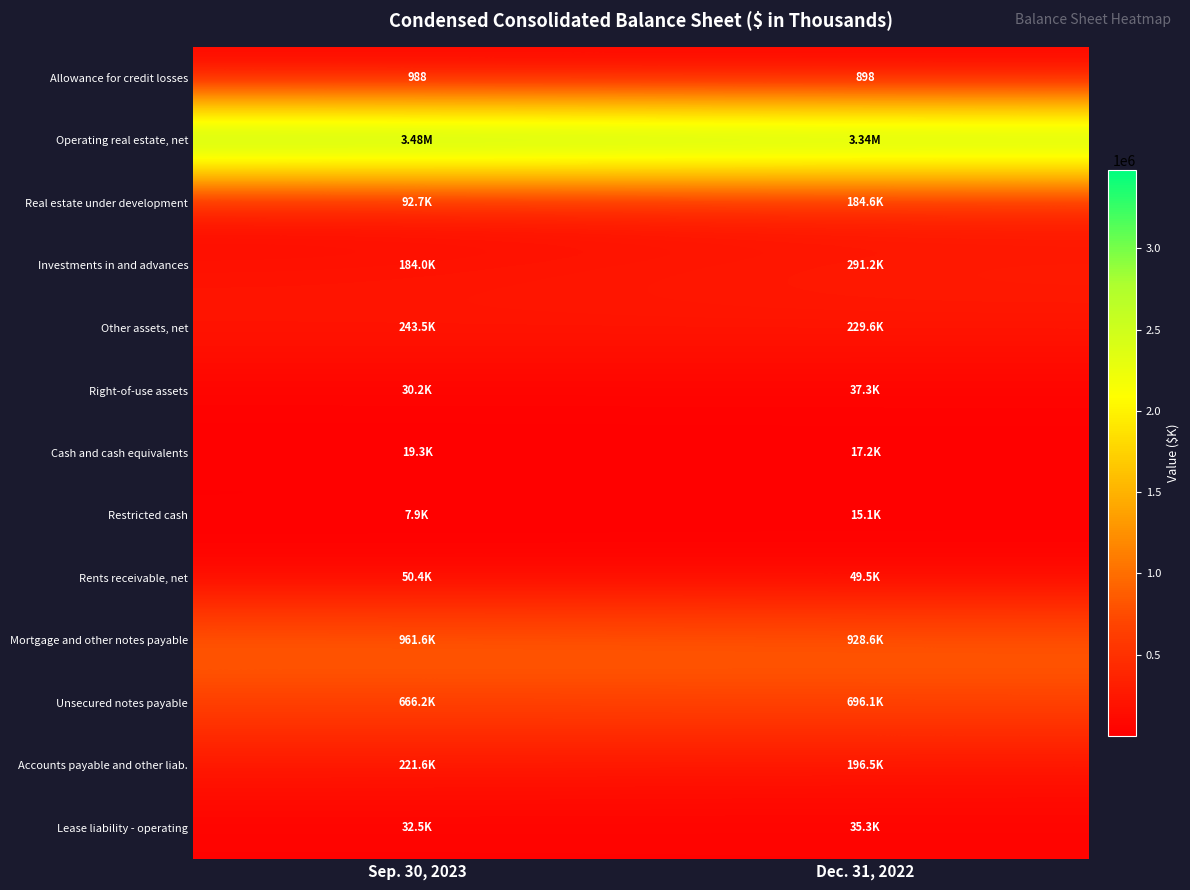

What is the smallest value displayed?

898